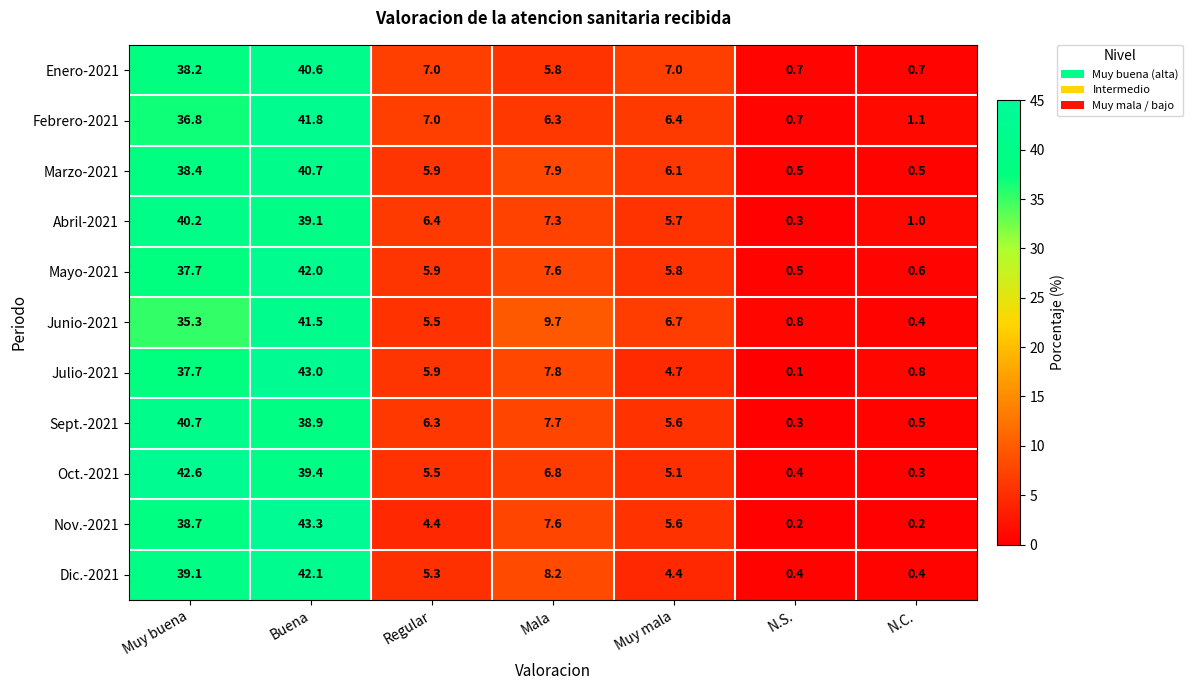

True or false: Julio-2021 has a value of 43.0 at Buena.

True